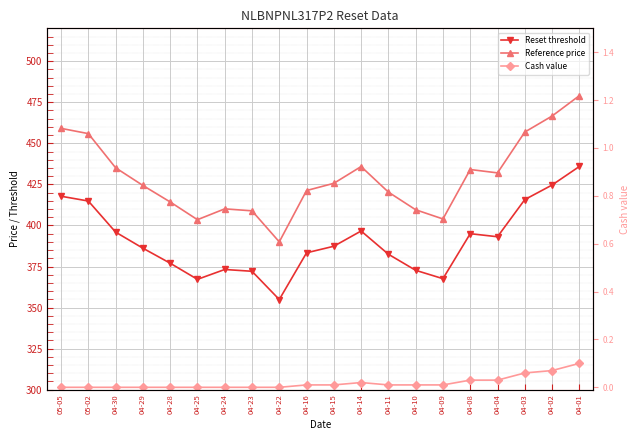

In Reset threshold, how many points are higher than both neighbors (excluding endpoints)?

3